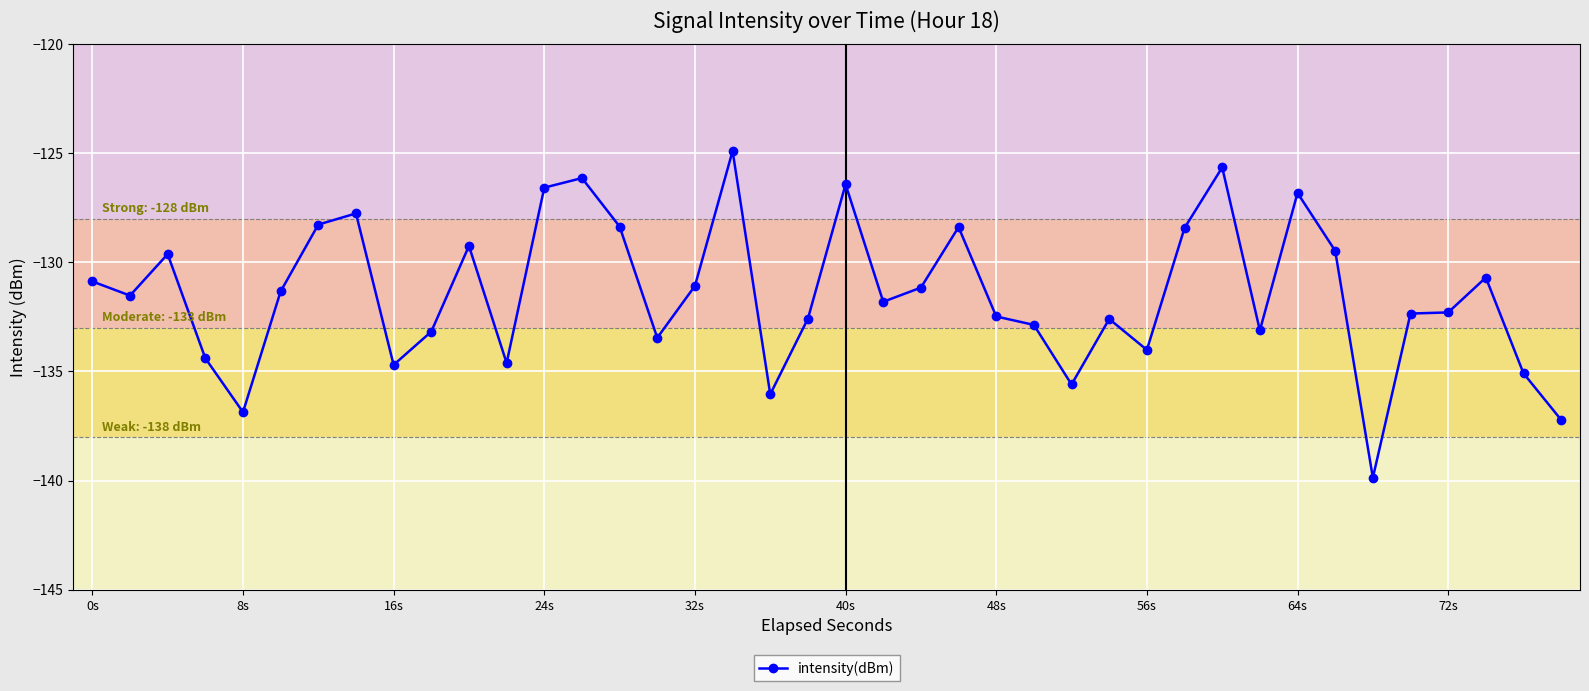

Is this an area chart (filled region under the line)?

No